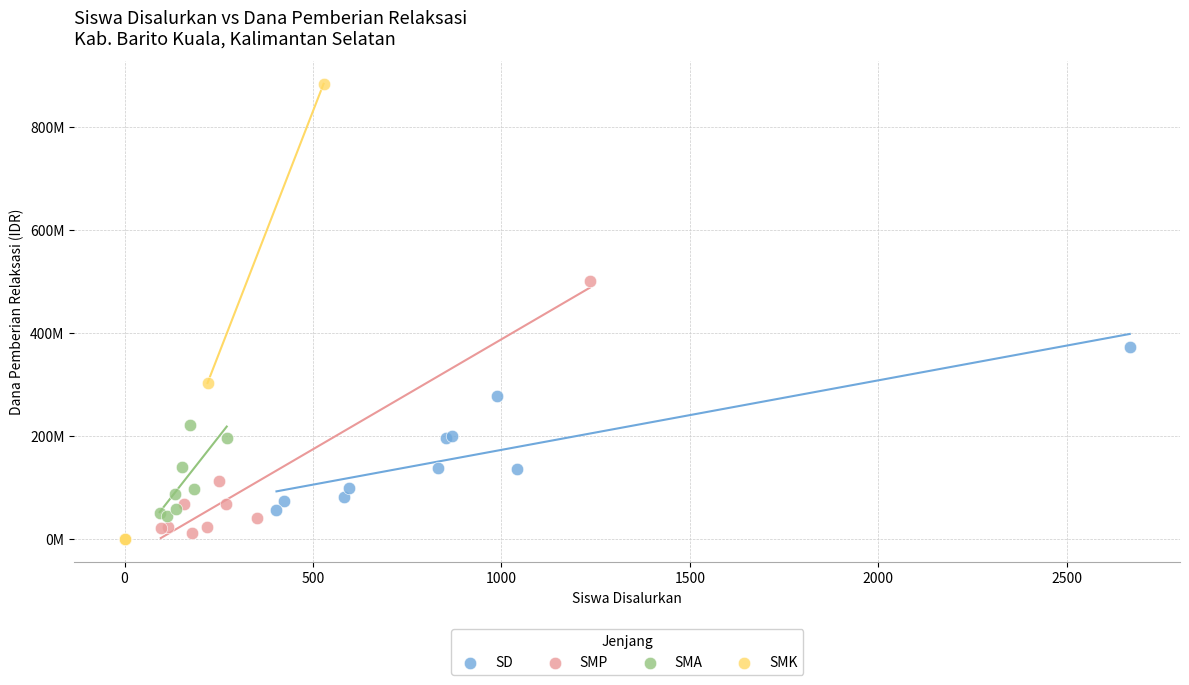

Which series has the largest Y range (max minus min)?

SMK